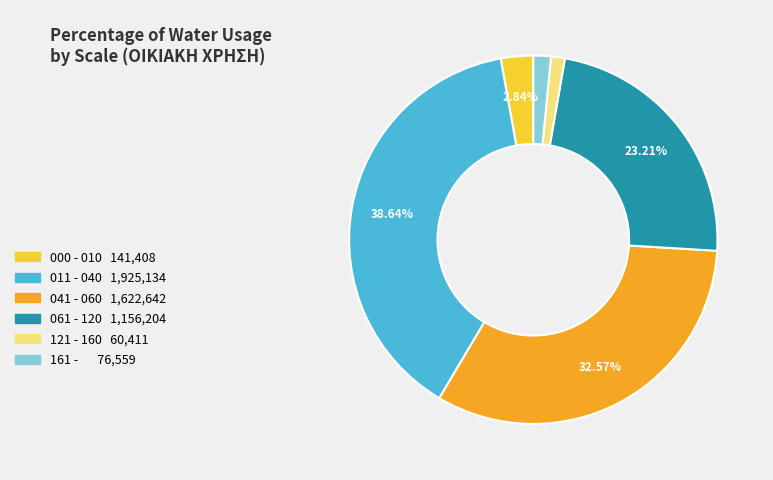

Is there a majority slice in this chart?

No